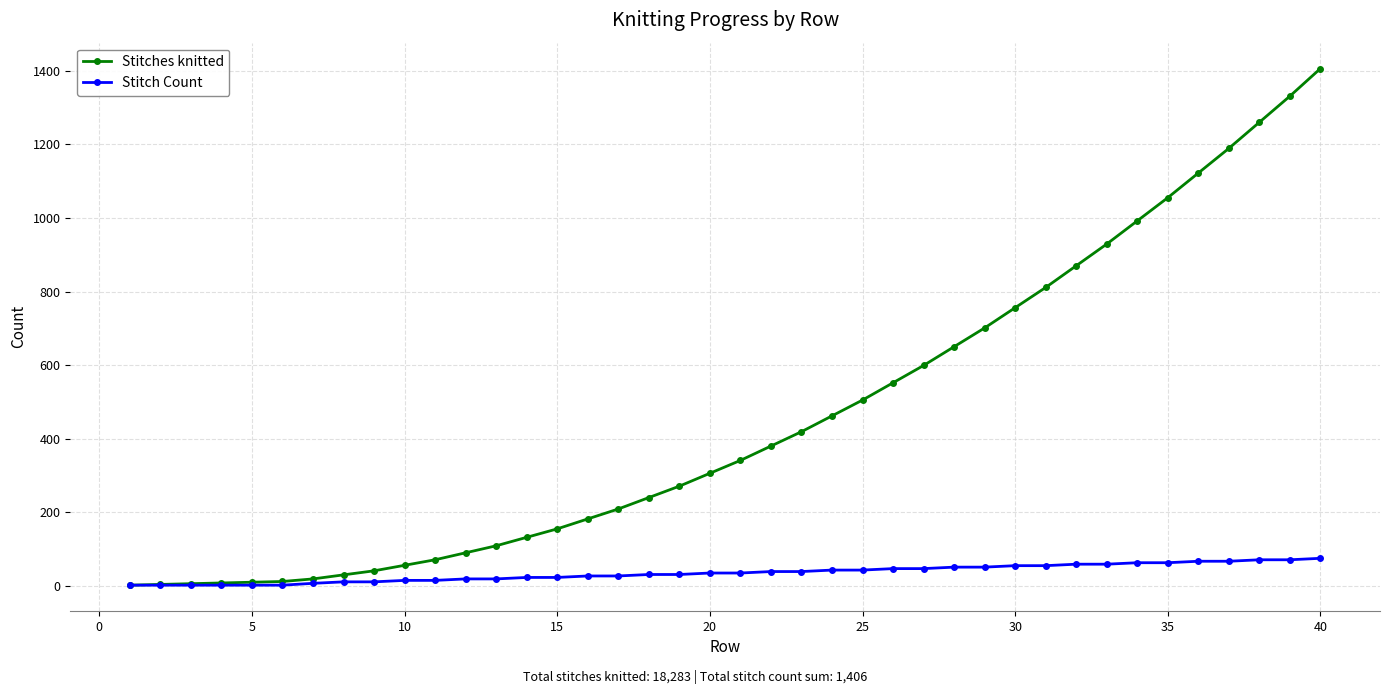

Which series has the largest total across all categories?

Stitches knitted